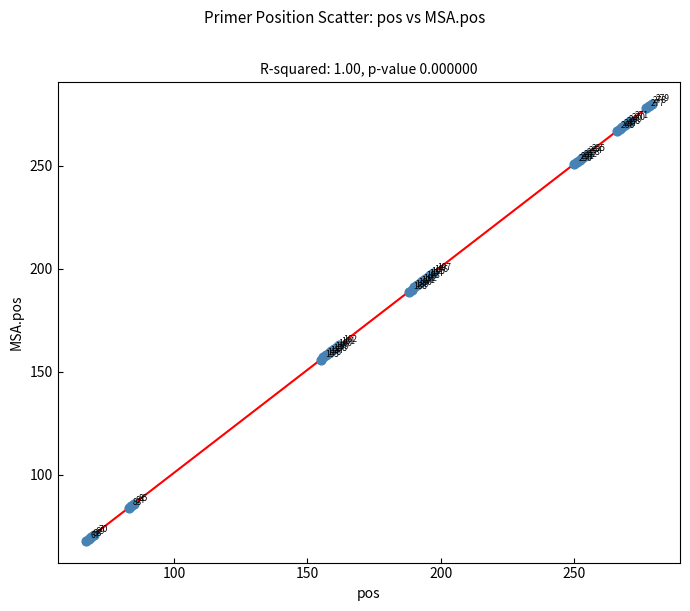

What Y value in the scatter plot is closest to 174?

163